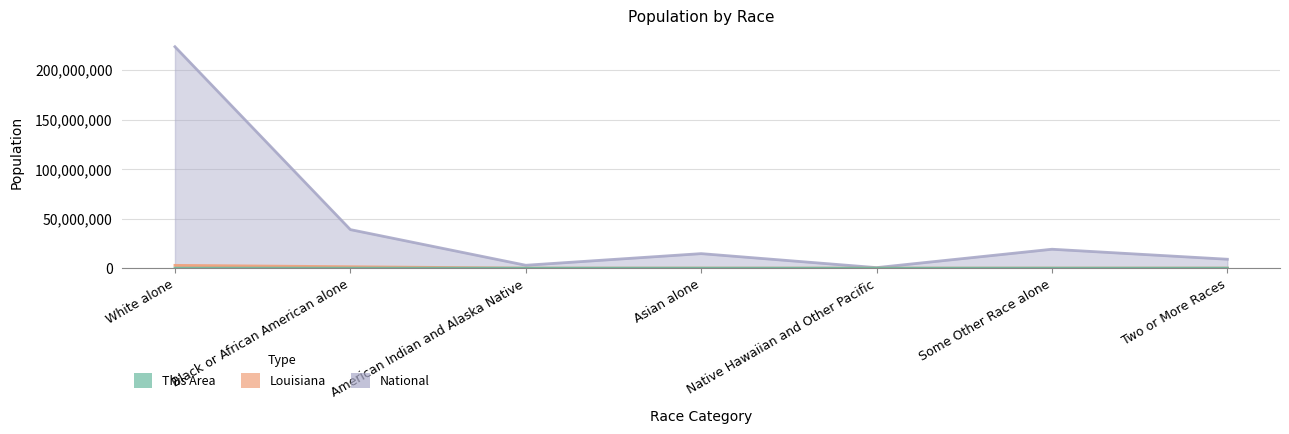

Does the chart display data point markers on the line(s)?

No